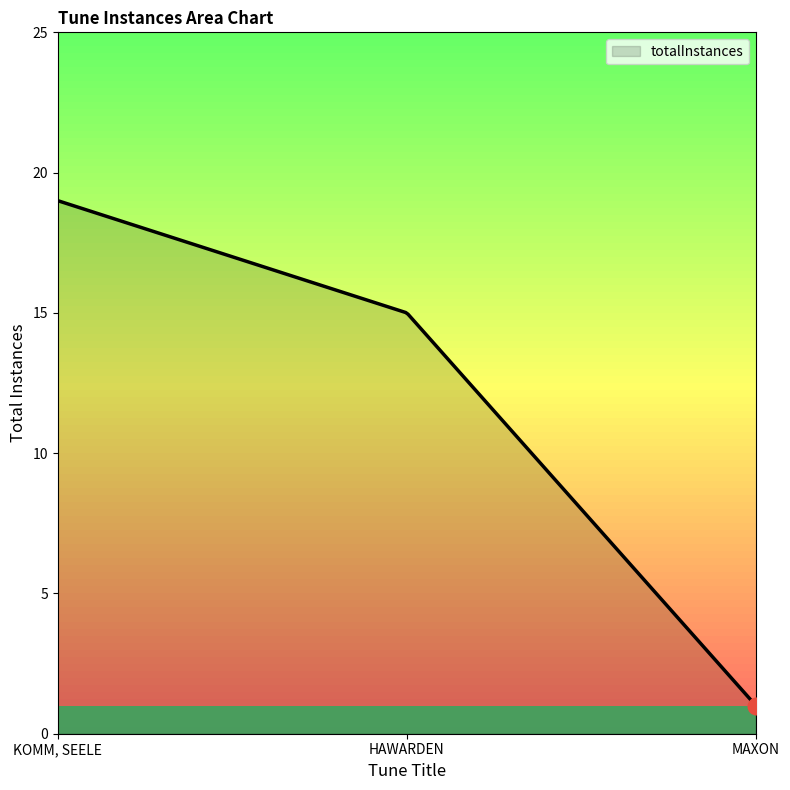

What is the maximum value shown in the chart?

19.0